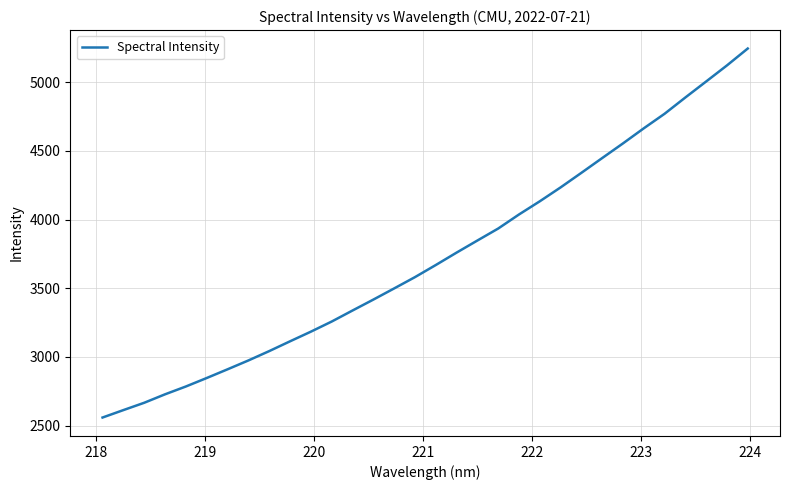

What is the maximum value shown in the chart?

5244.9